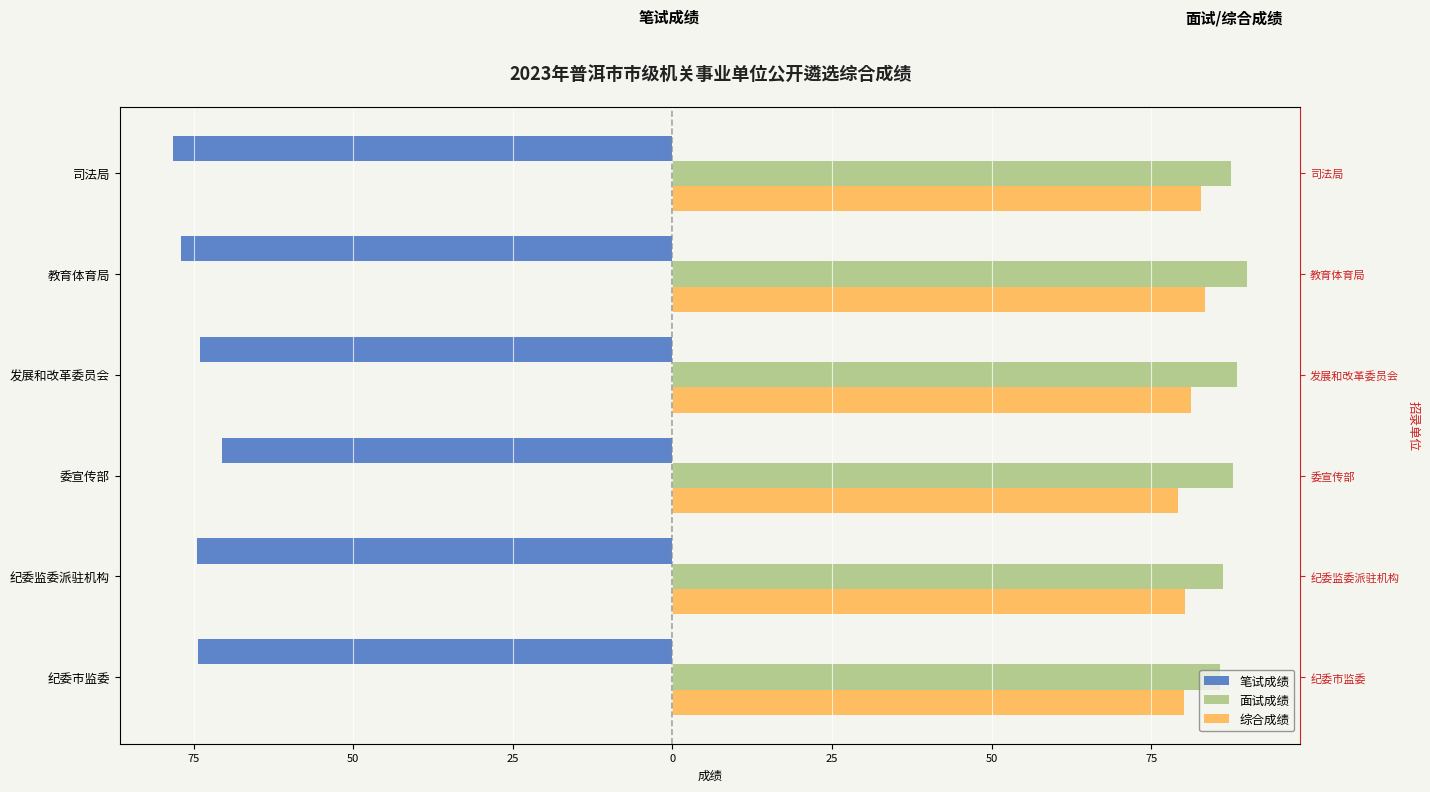

What is the smallest value displayed?

-78.2